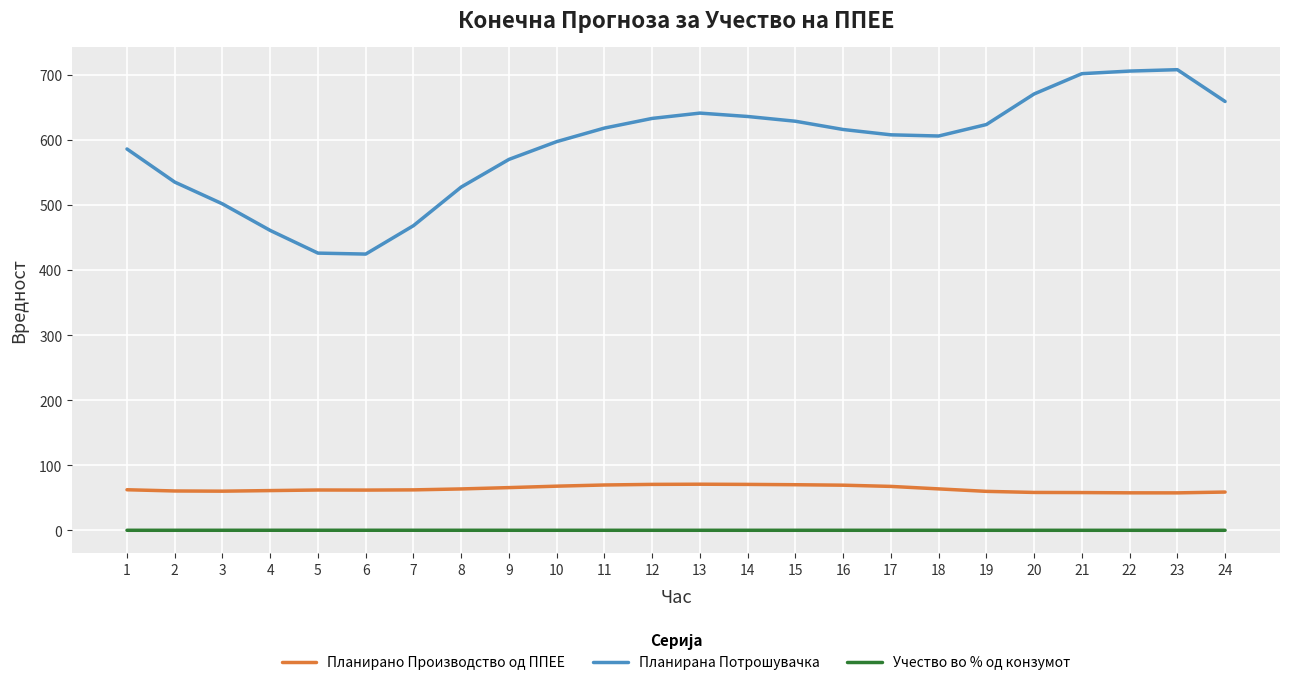

What is the sum of the Планирано Производство од ППЕЕ values at 4 and 17?

128.7